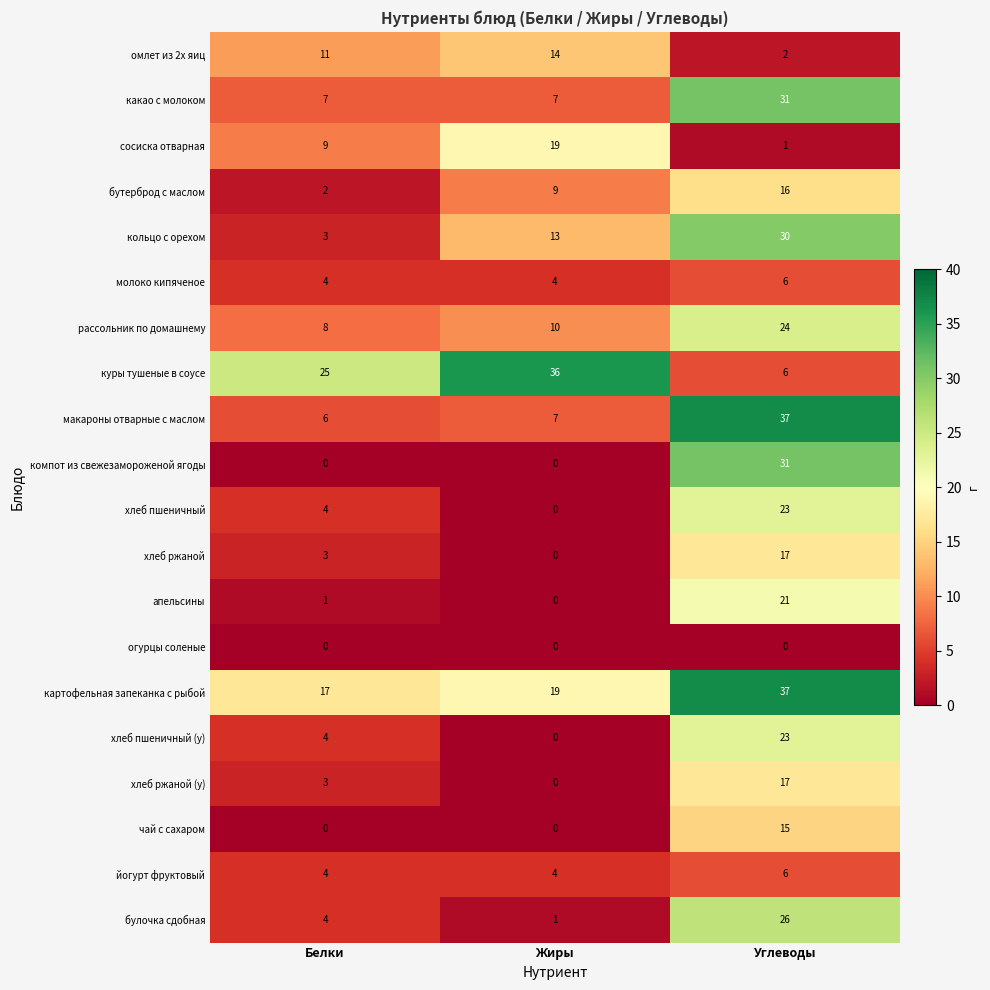

What is the maximum value shown in the chart?

37